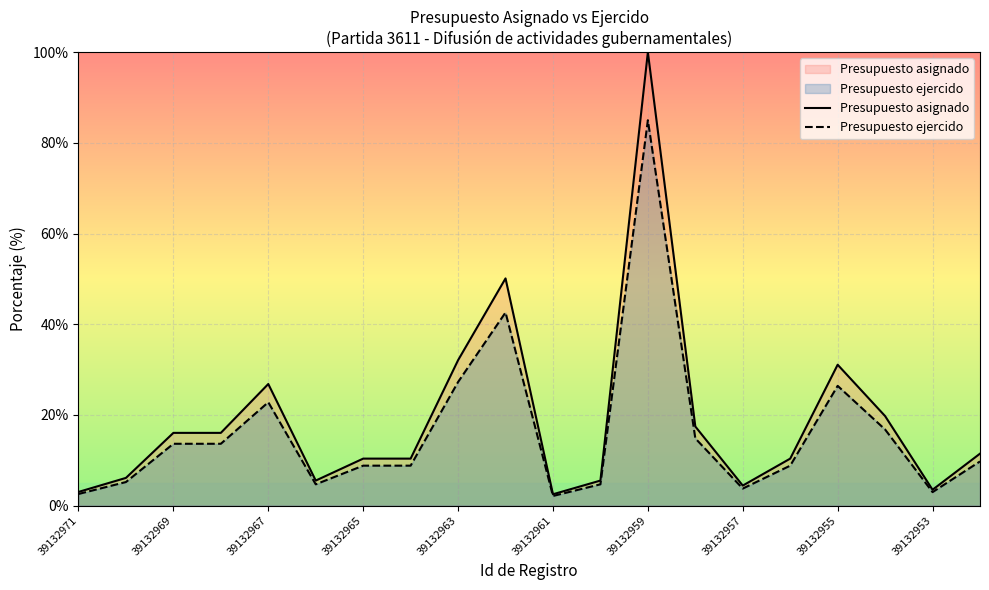

Does the chart display data point markers on the line(s)?

No